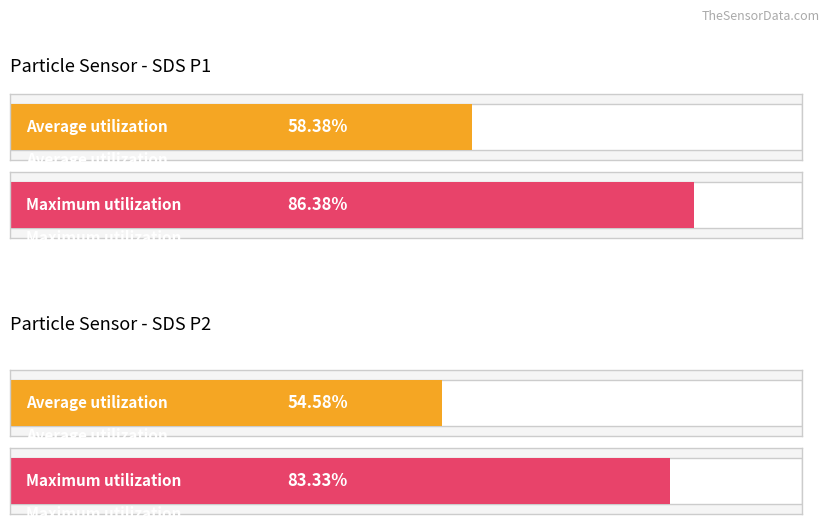

At which category does the chart reach its minimum across all series?

SDS_P2